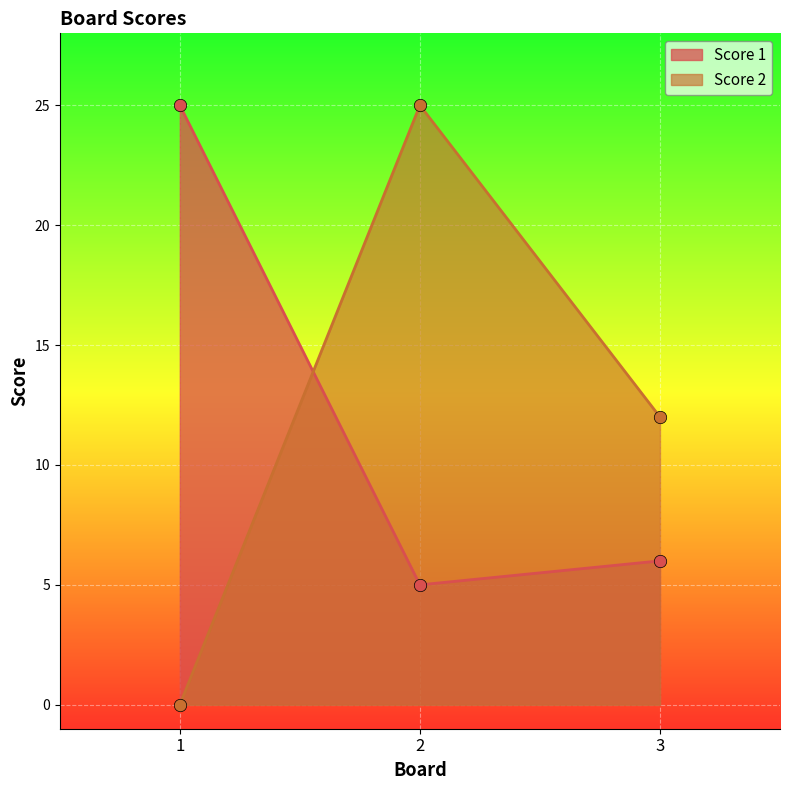

At how many categories does at least one series exceed 15?

2